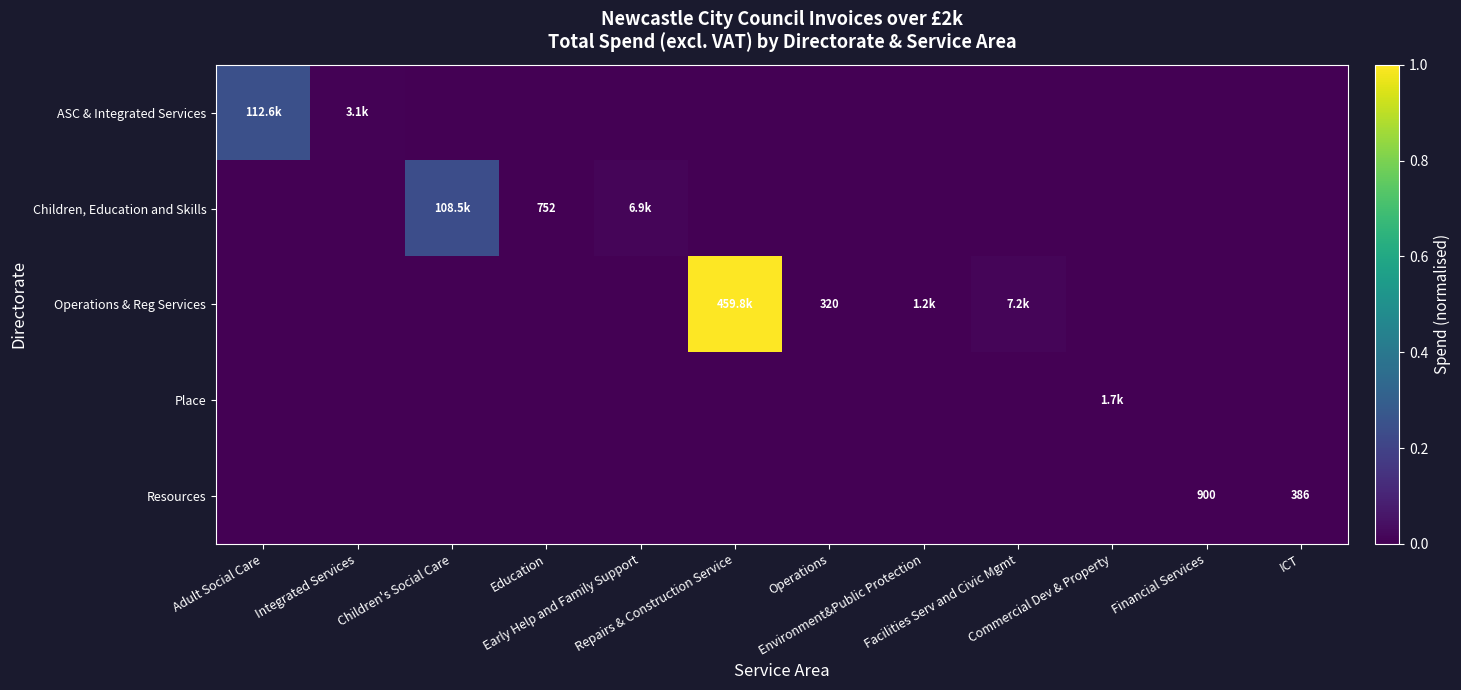

True or false: Operations & Reg Services has a value of 0.0 at Operations.

True